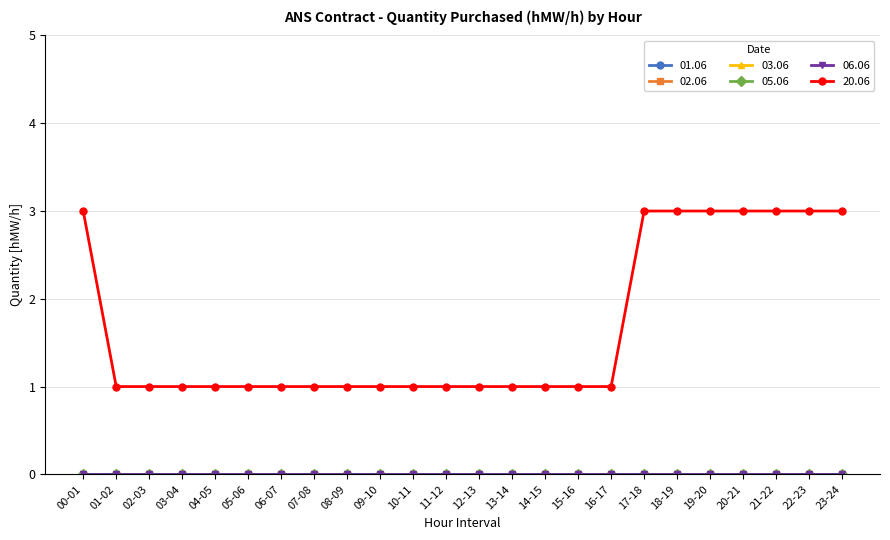

Which series has the largest range (max minus min)?

20.06